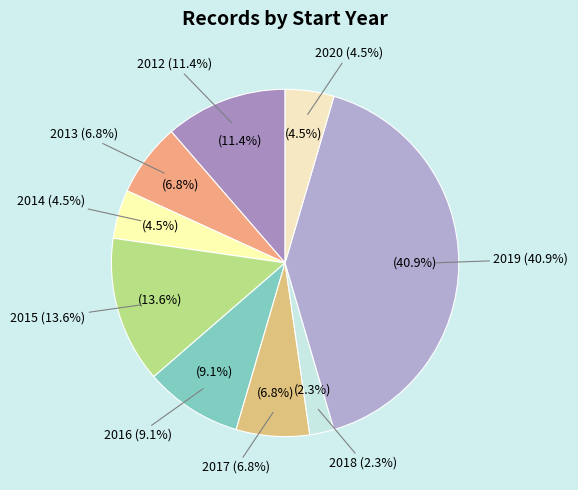

What percentage is the 2020 slice, to the nearest percent?

5%